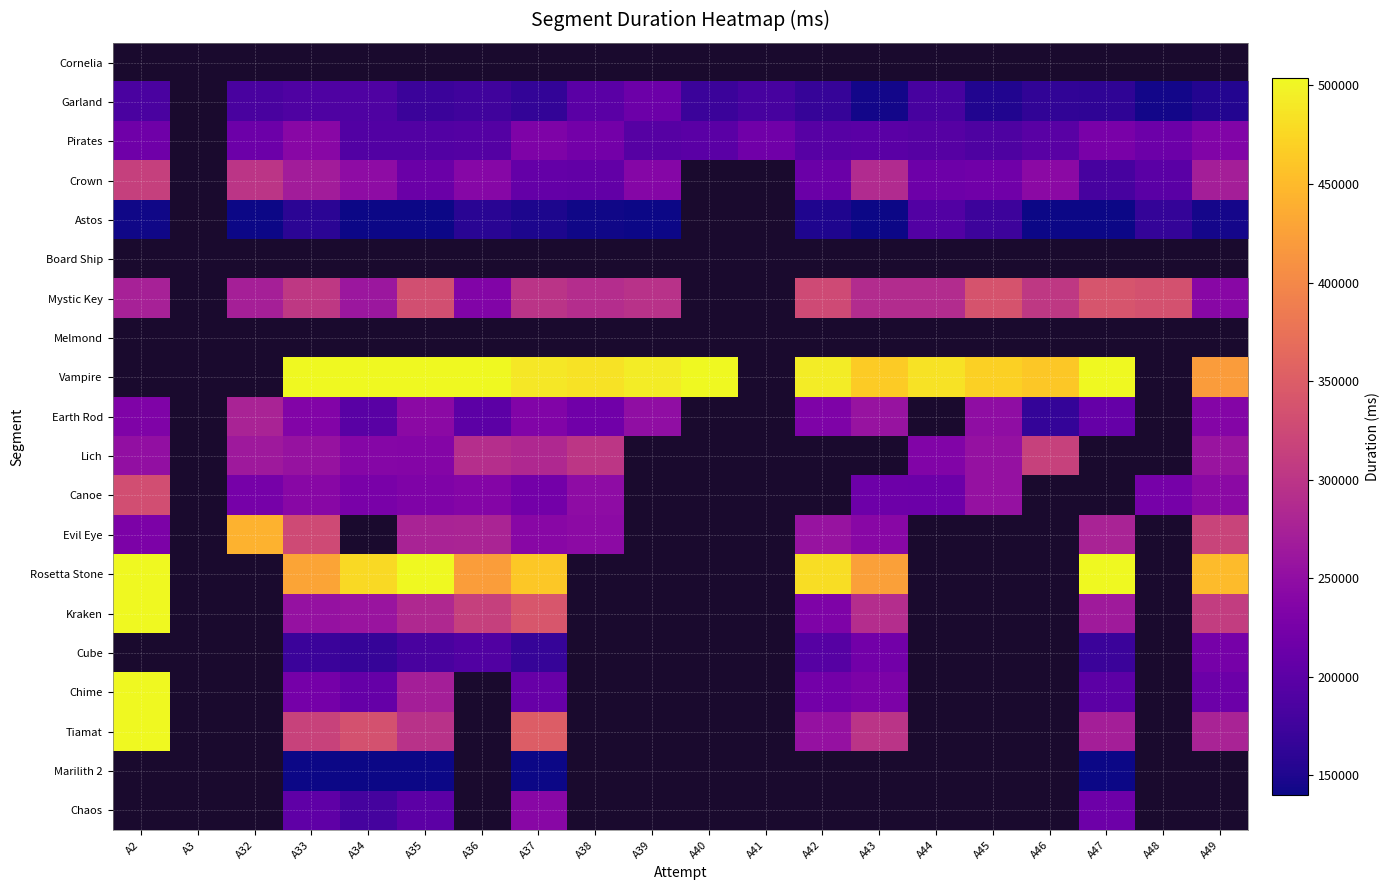

How many data points in Mystic Key are less than 298723?

9